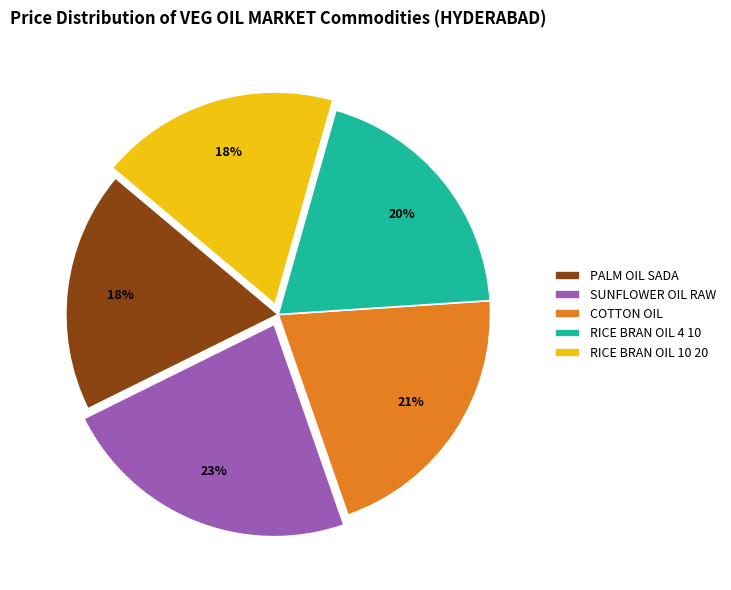

What percentage is the SUNFLOWER OIL RAW slice, to the nearest percent?

23%